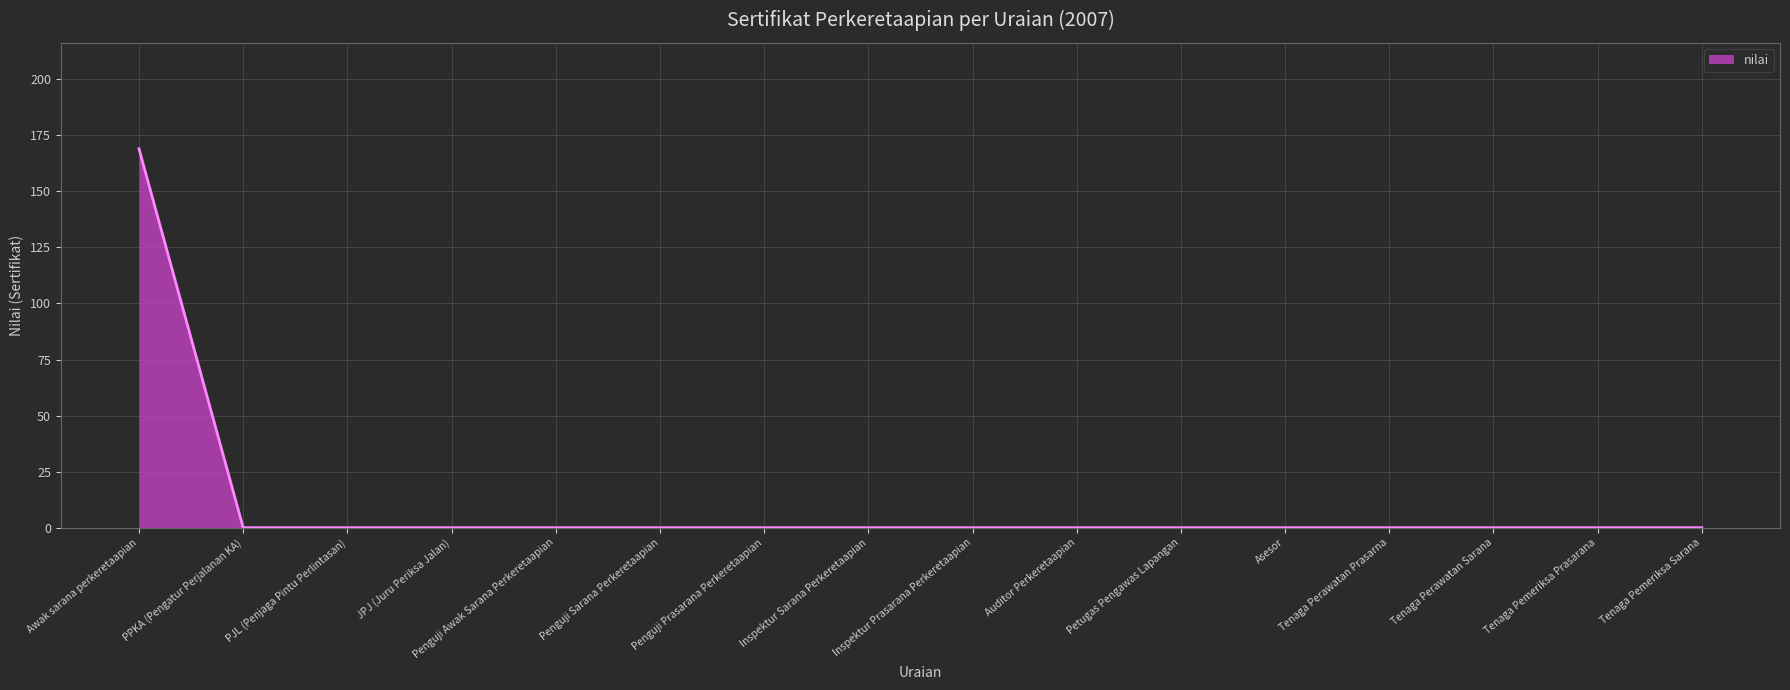

The value at Asesor is 0. True or false?

True